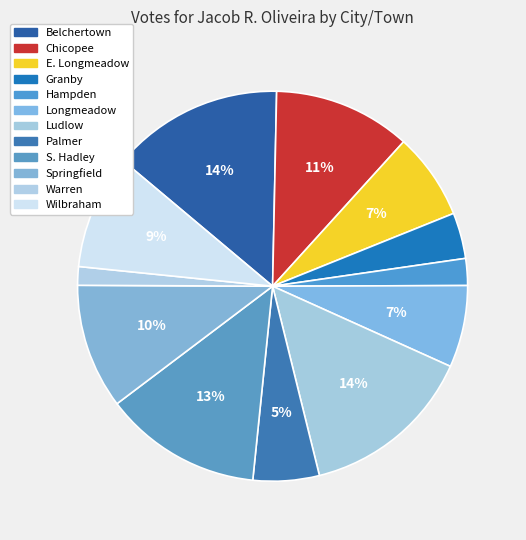

To the nearest percent, what portion does E. Longmeadow represent?

7%